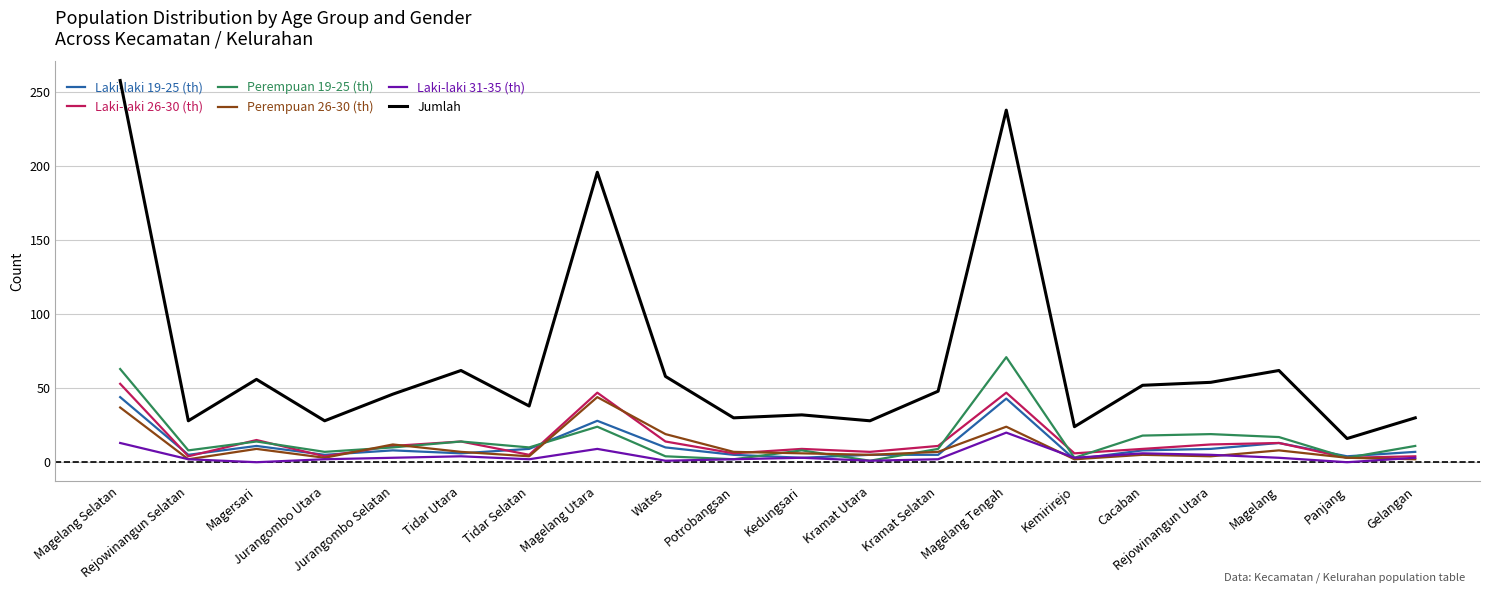

At which category does the chart reach its peak across all series?

Magelang Selatan